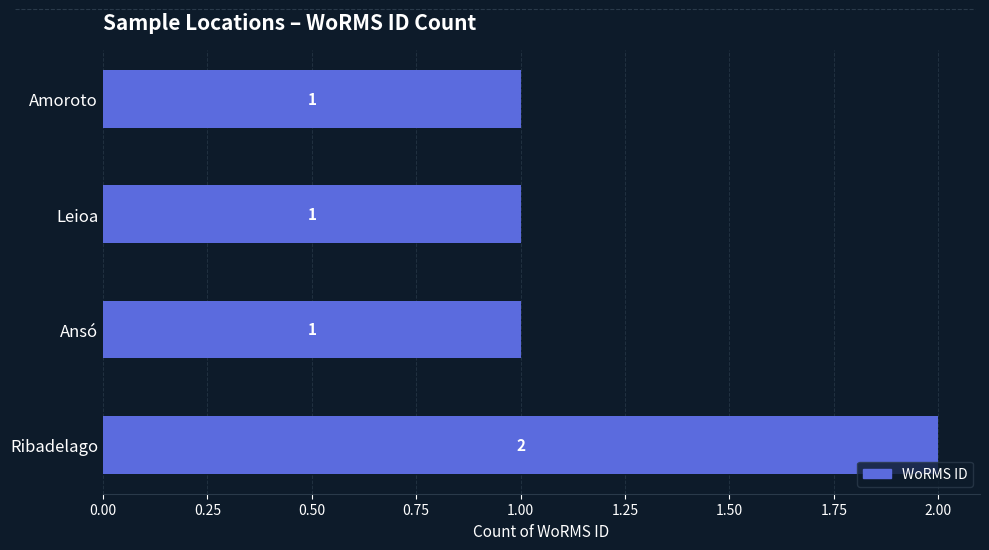

How many data points are above 1?

1